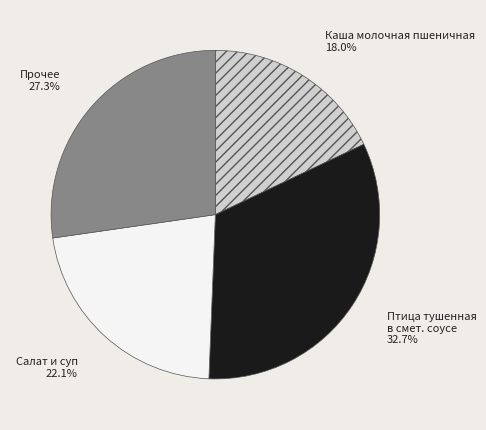

To the nearest percent, what is the average slice percentage?

25%